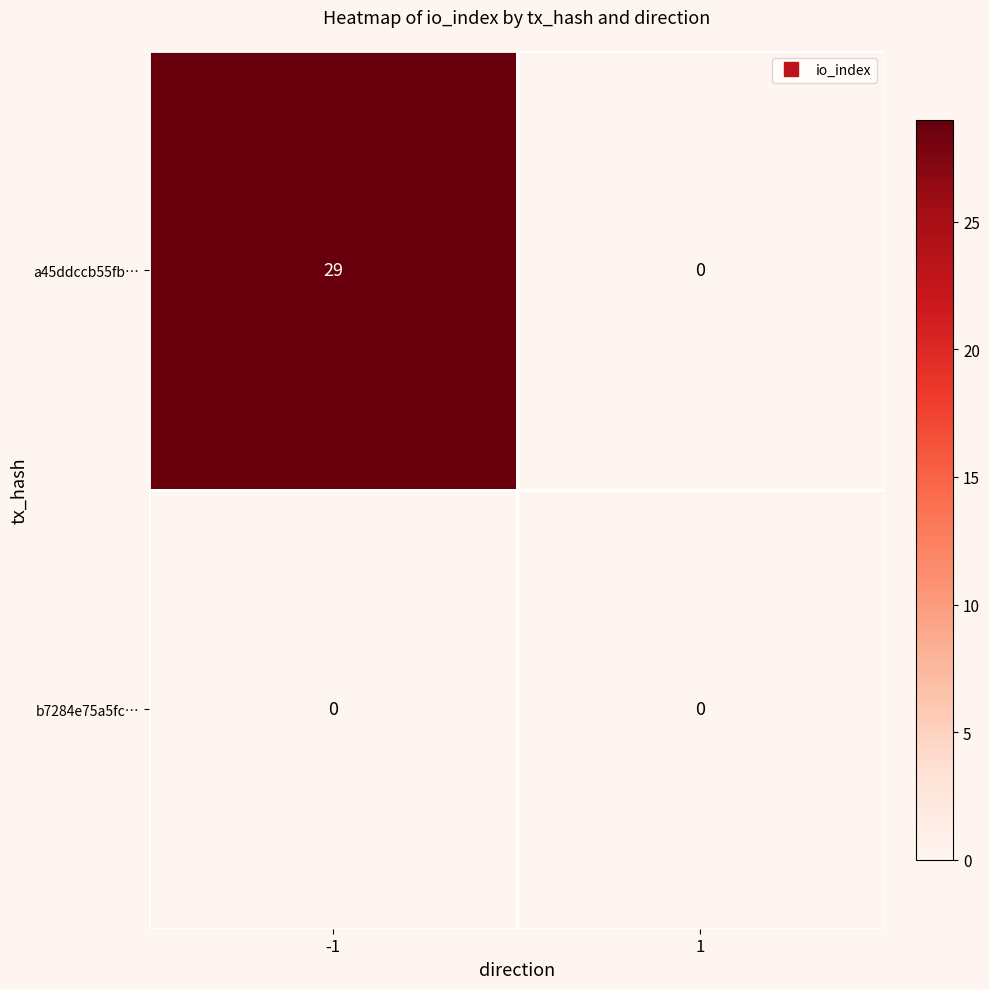

The a45ddccb55fb… series shows 18 at 1. True or false?

False